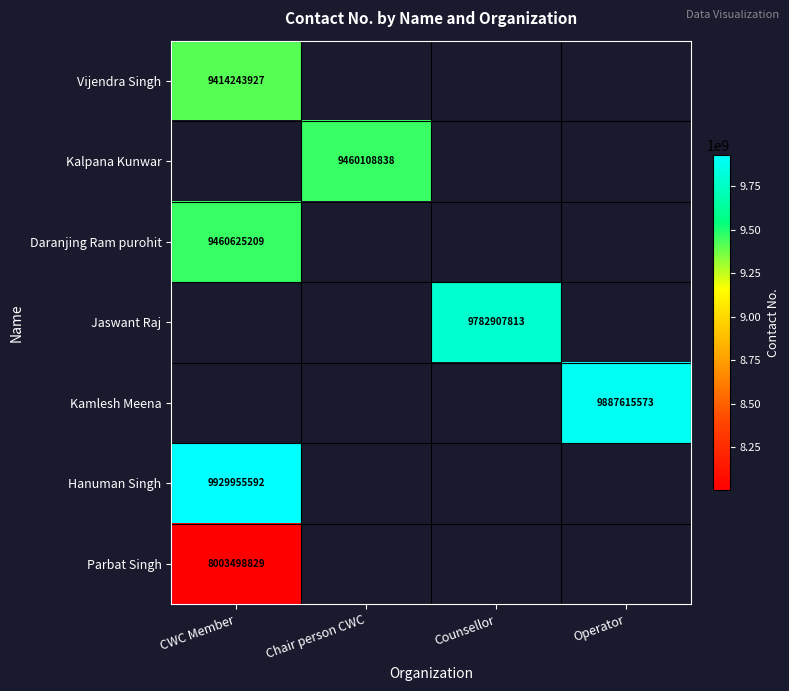

Which category has the highest value across all series?

CWC Member